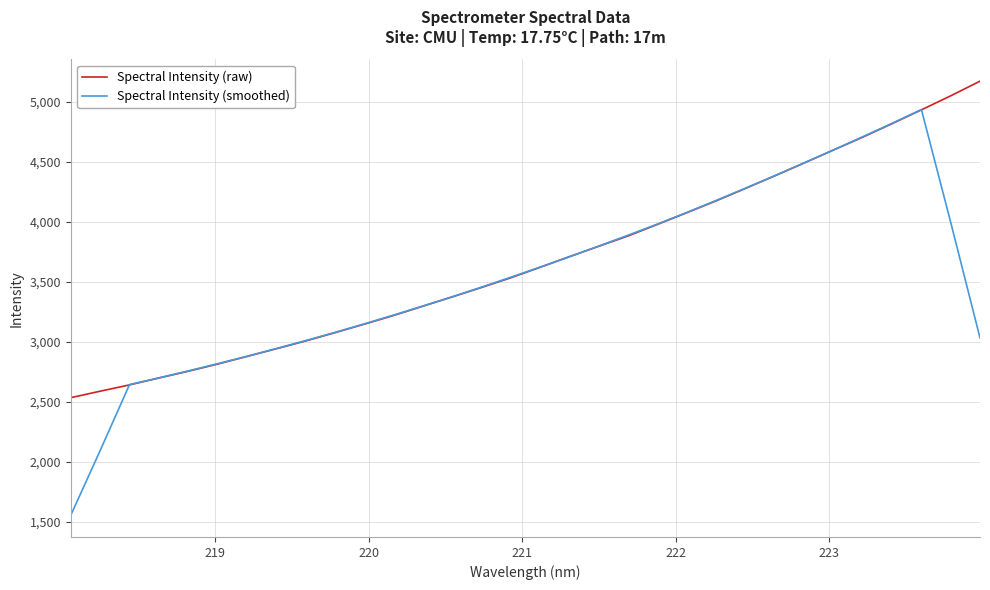

What is the sum of all Spectral Intensity (raw) values?

117642.4